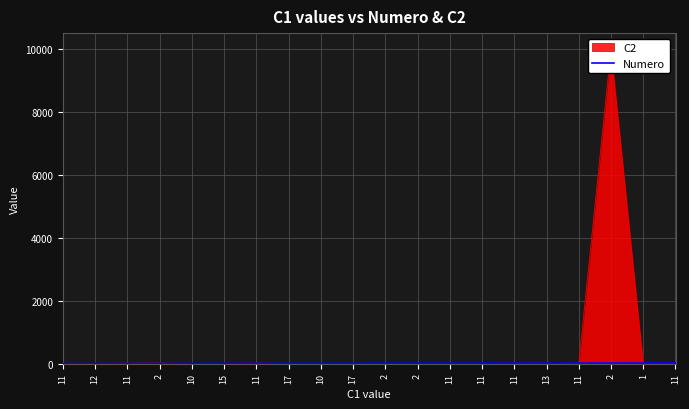

At which label is the value closest to 10?

17